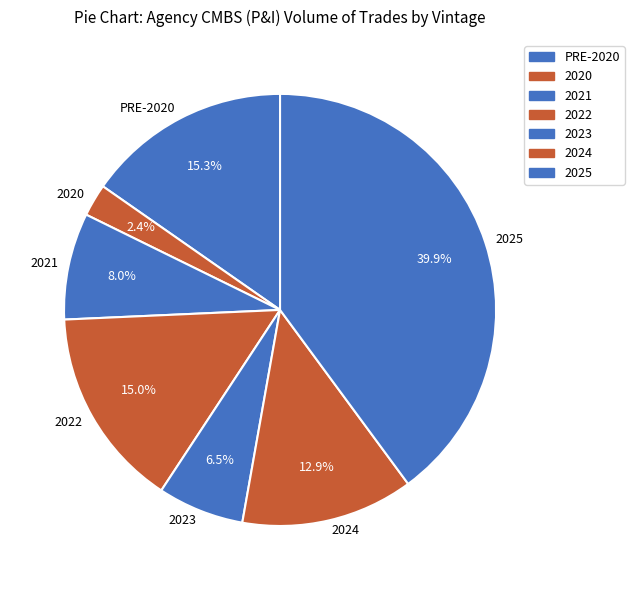

Is there a majority slice in this chart?

No